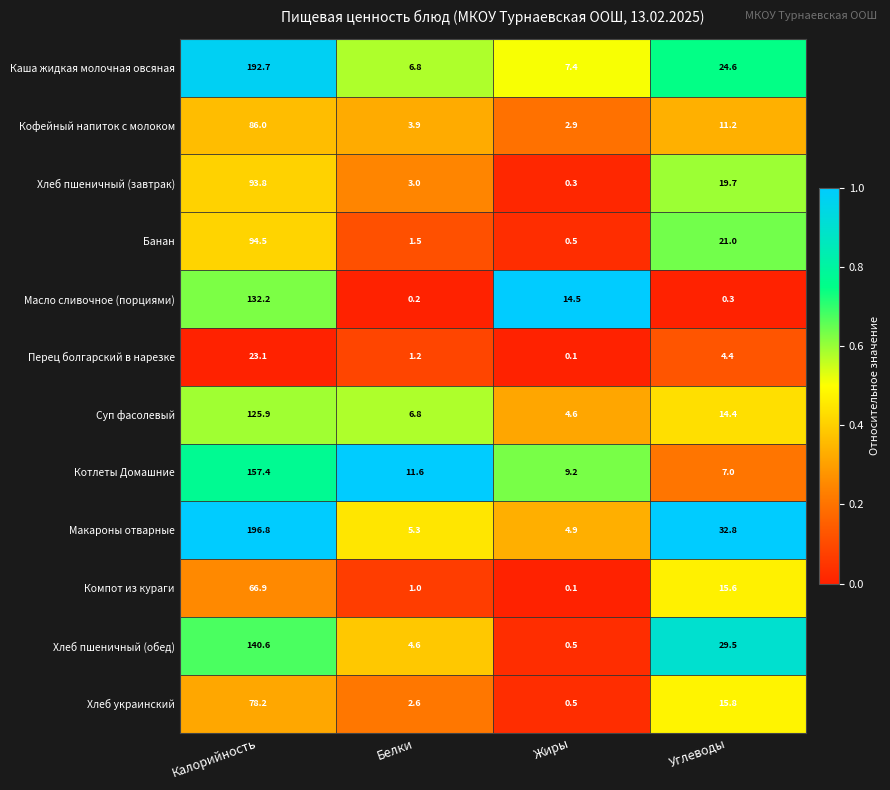

The value of Перец болгарский в нарезке at Калорийность is 23.1. True or false?

True